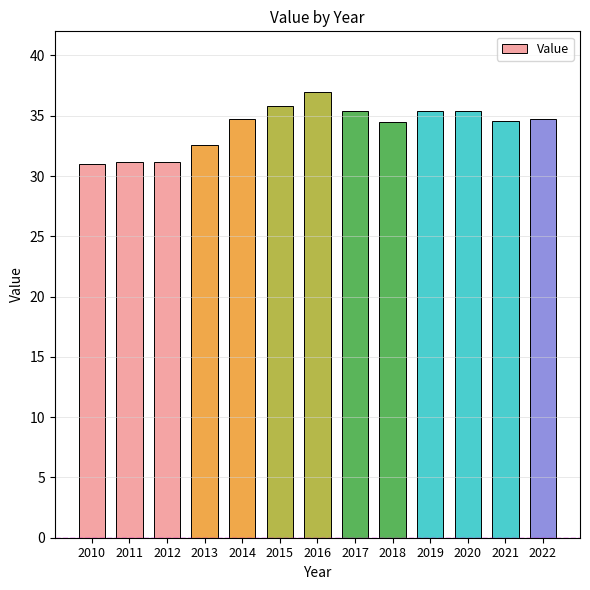

What is the approximate value at 2012?

31.2